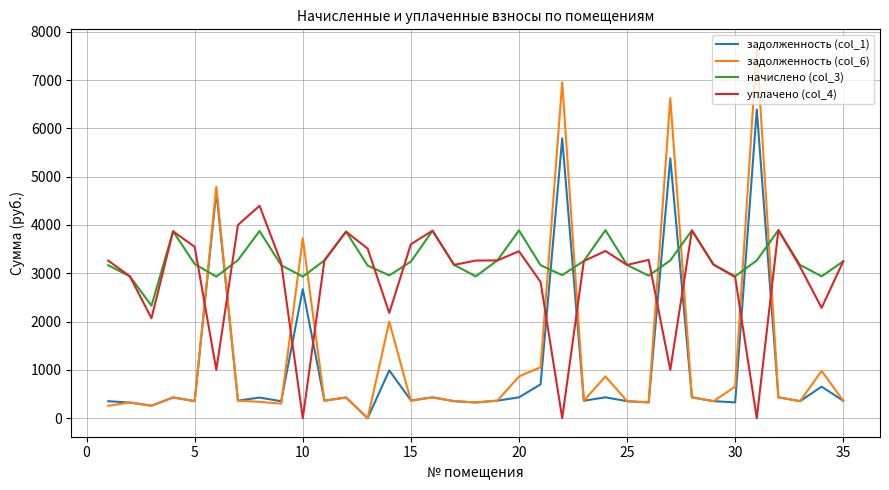

Rank the series by their maximum value, from highest to lowest.

задолженность (col_6), задолженность (col_1), уплачено (col_4), начислено (col_3)